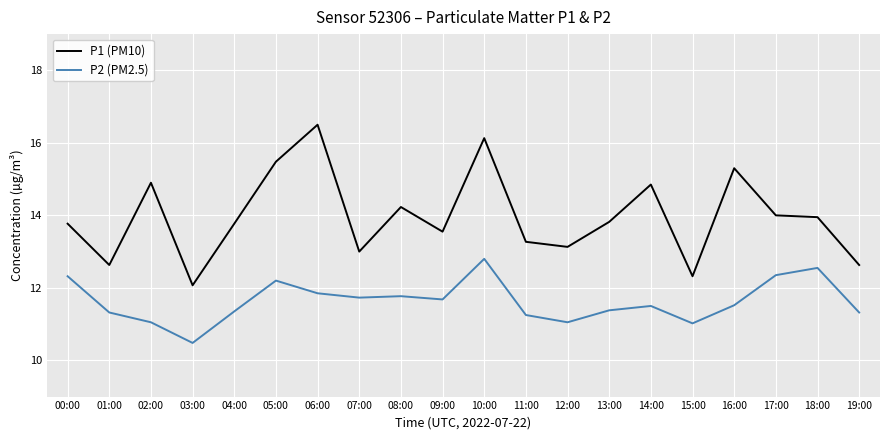

What is the sum of the P2 (PM2.5) values at 00:00 and 08:00?

24.1